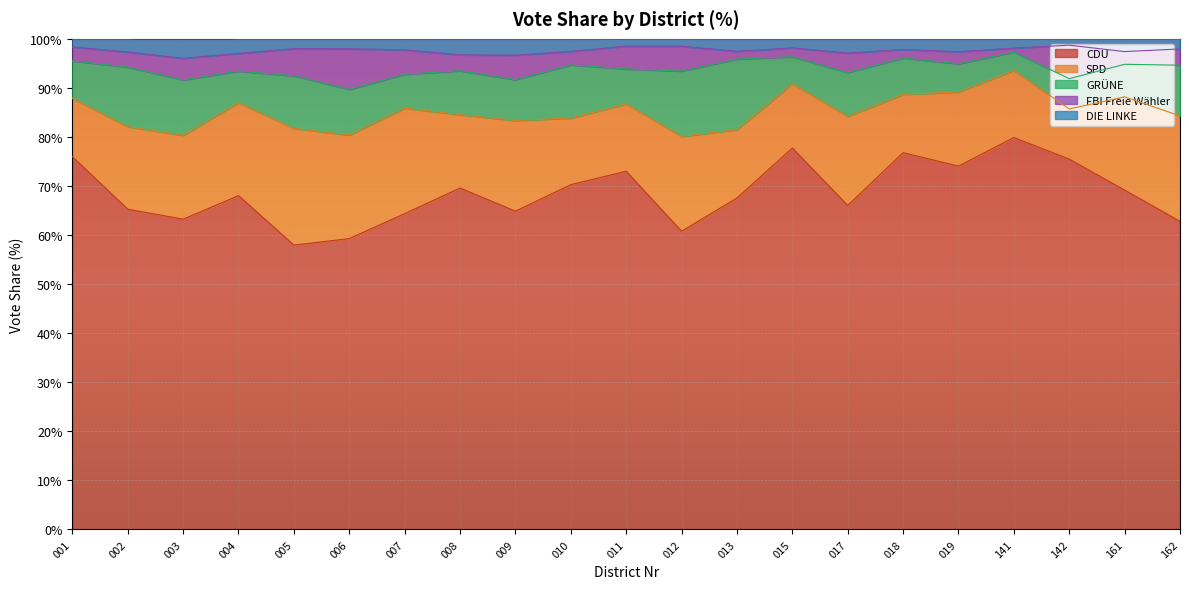

What is the sum of the DIE LINKE_Proz values at 003 and 004?

8.1